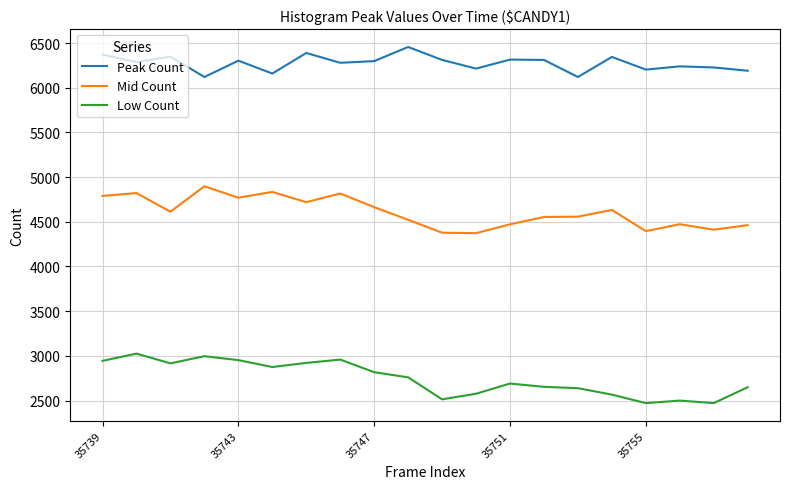

True or false: Low Count and Peak Count intersect in this chart.

False